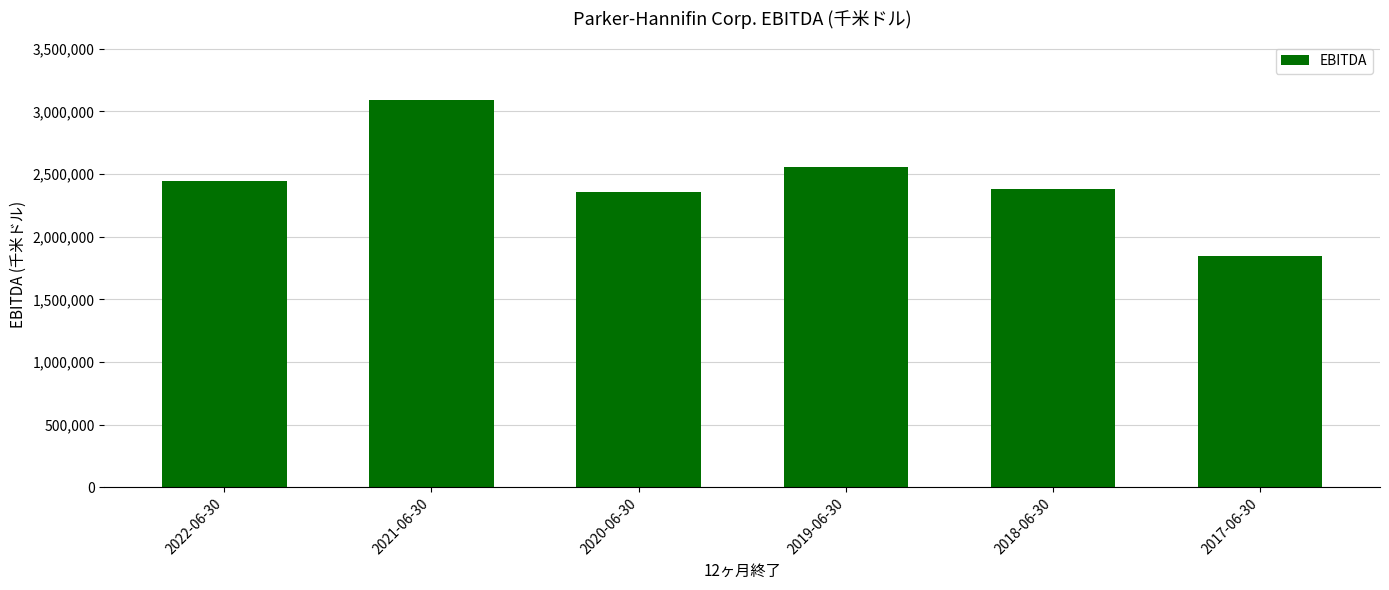

Approximately how many times larger is the value at 2019-06-30 compared to 2021-06-30?

0.8